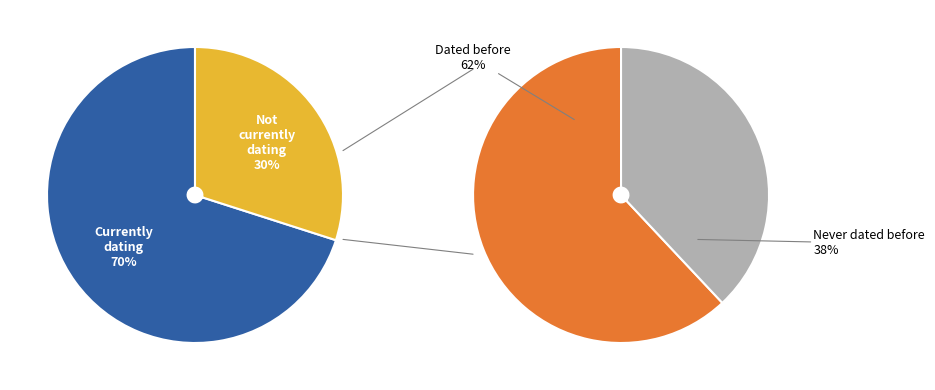

Is it true that 35 is 5% of the pie?

True